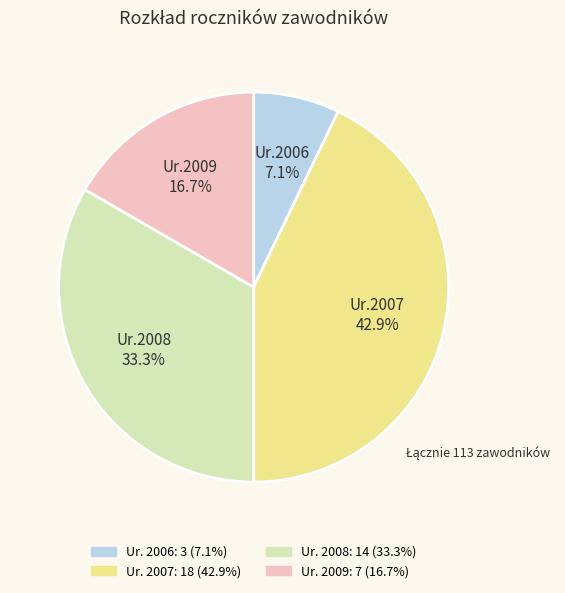

Does any single category account for the majority?

No